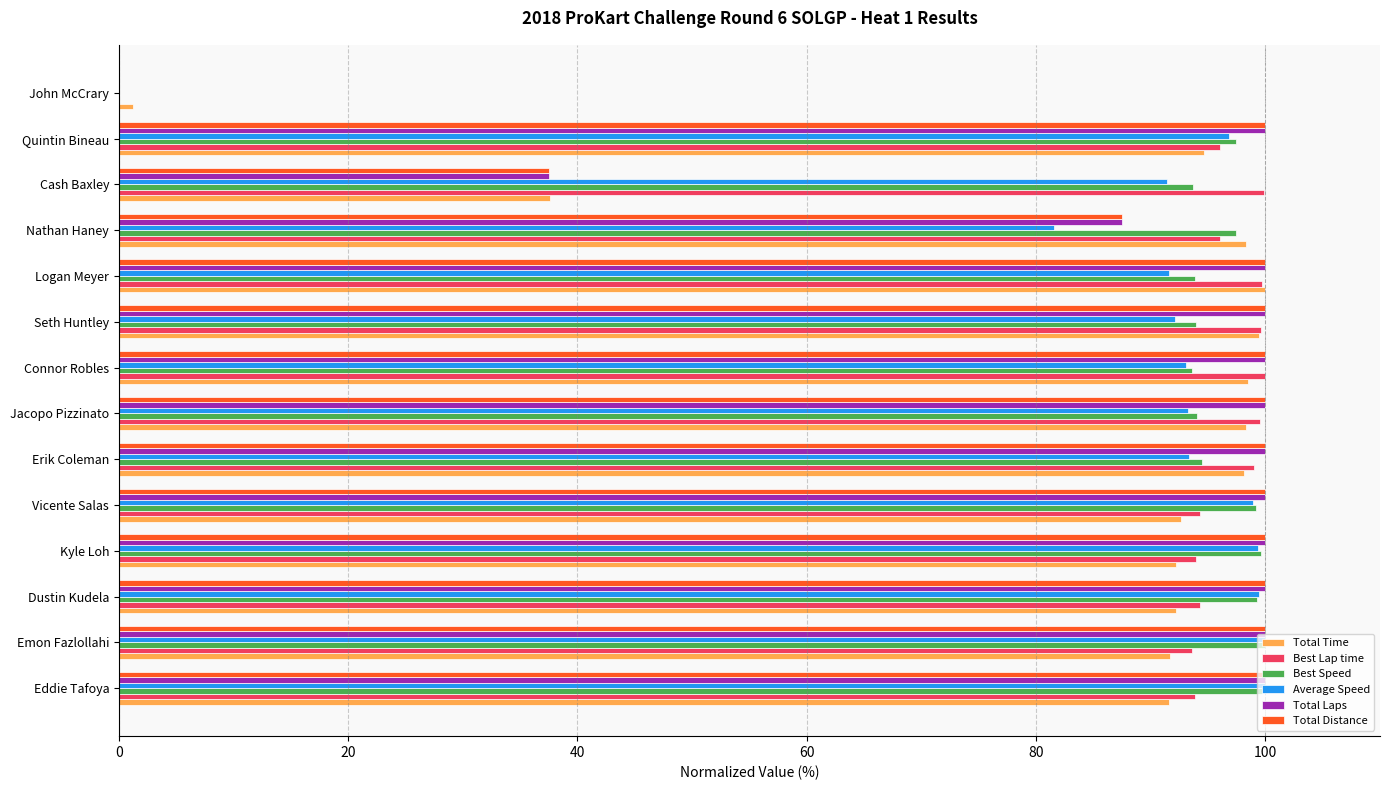

How many positive values does the Total Distance series have?

13